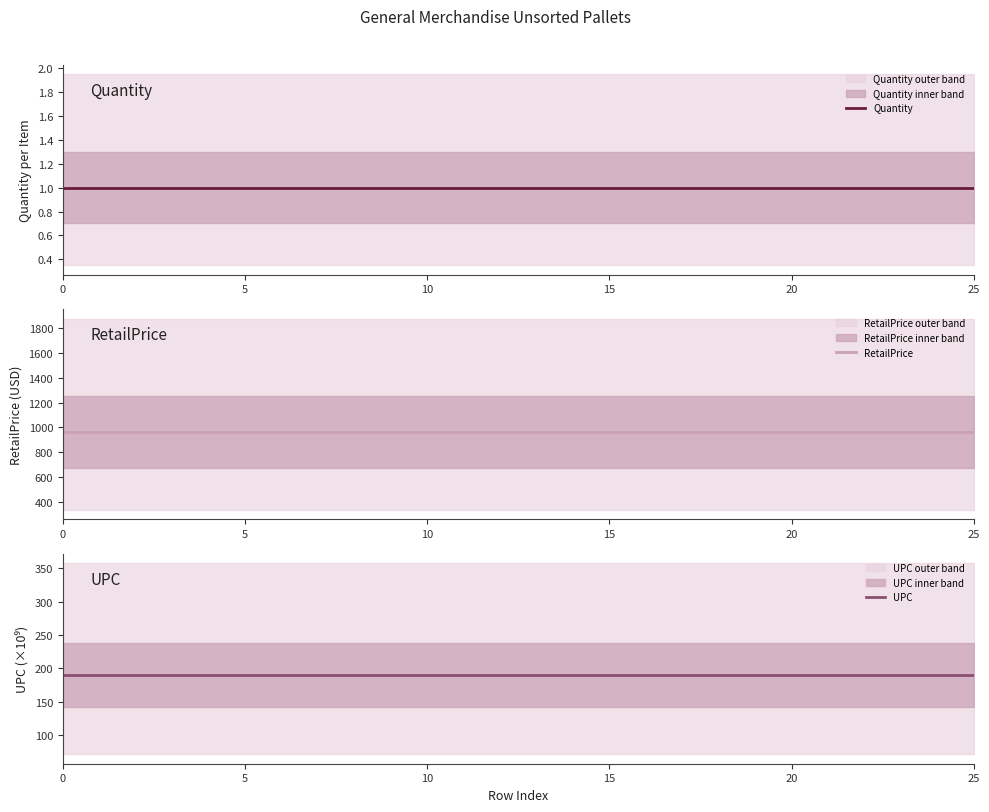

True or false: RetailPrice has more than 2 interior local peaks.

False